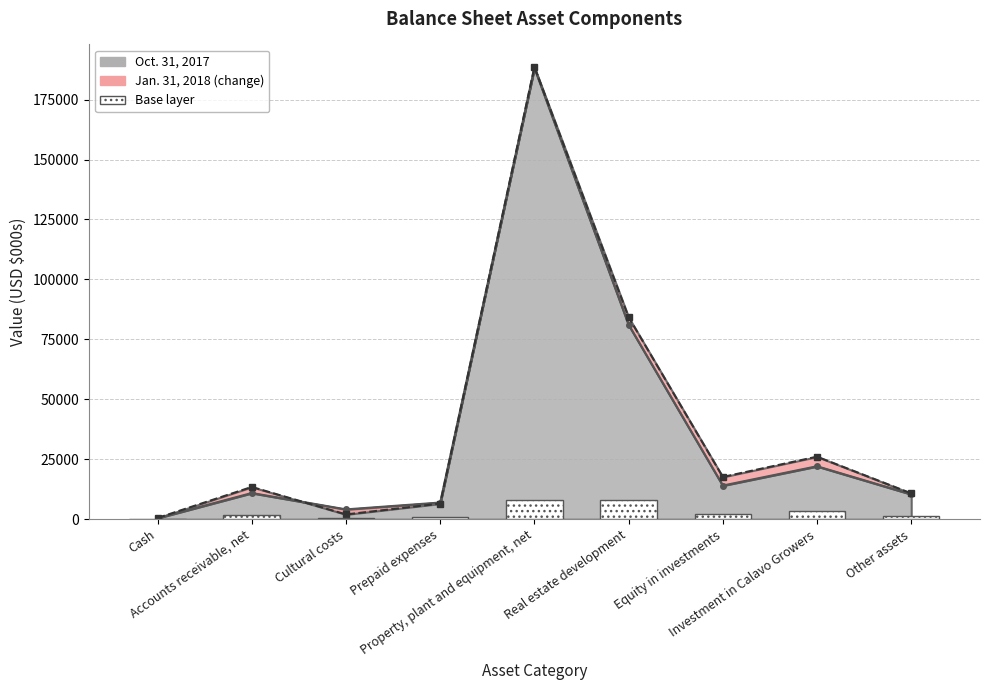

Does the chart contain any negative values?

No